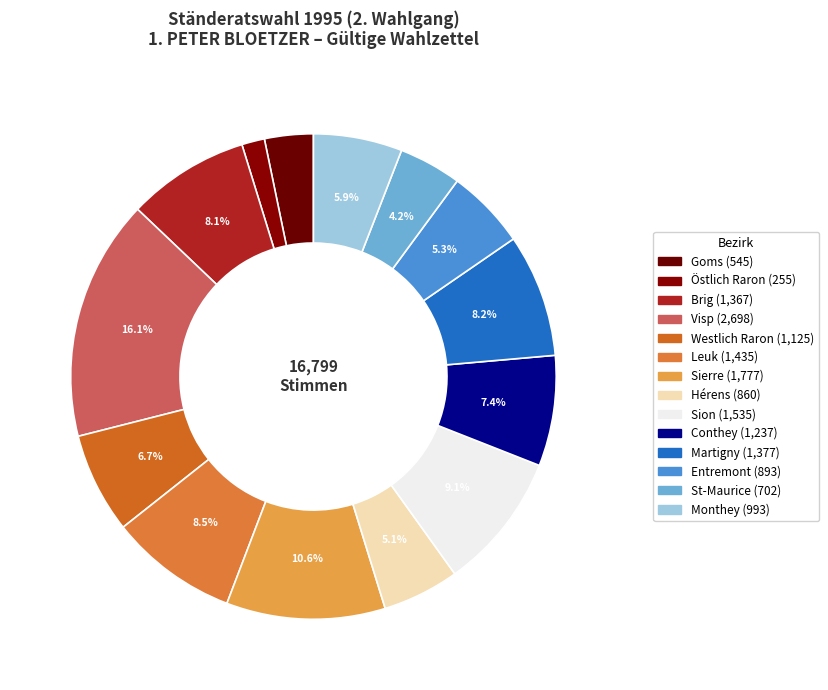

What is the change in value from Westlich Raron to St-Maurice?

-423